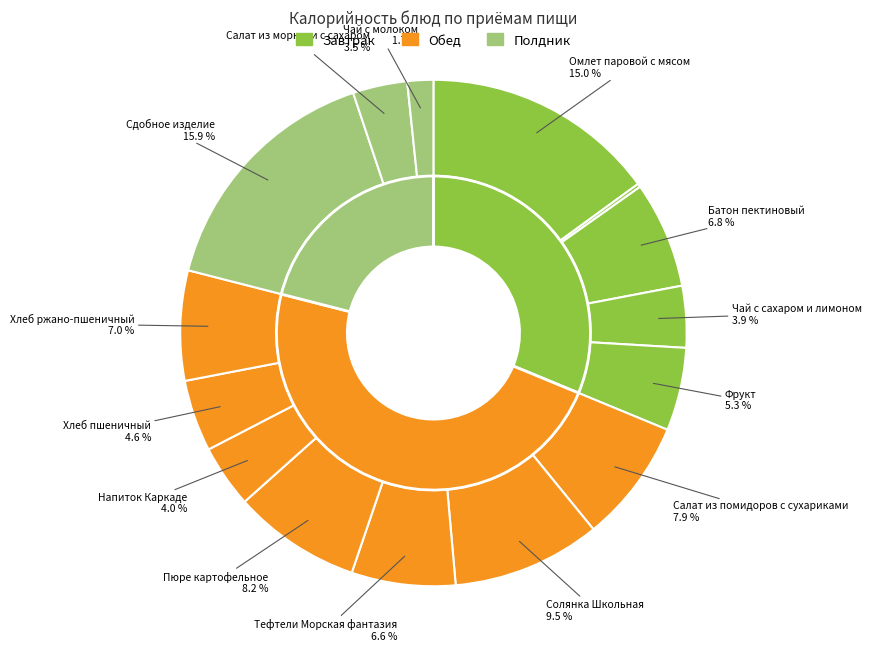

The Батон пектиновый slice represents 1% of the pie. True or false?

False